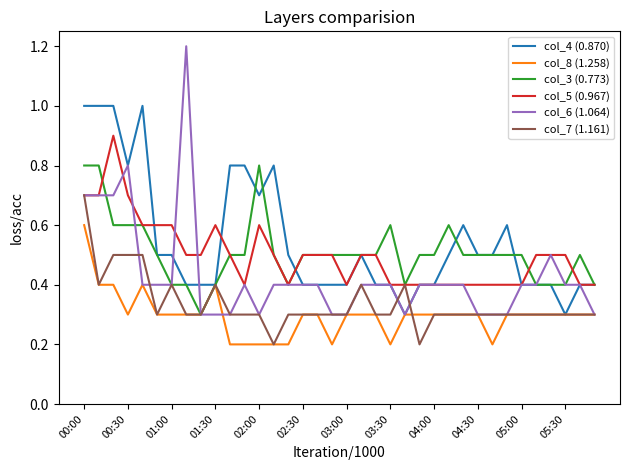

Which series has the largest range (max minus min)?

col_6 (1.064)